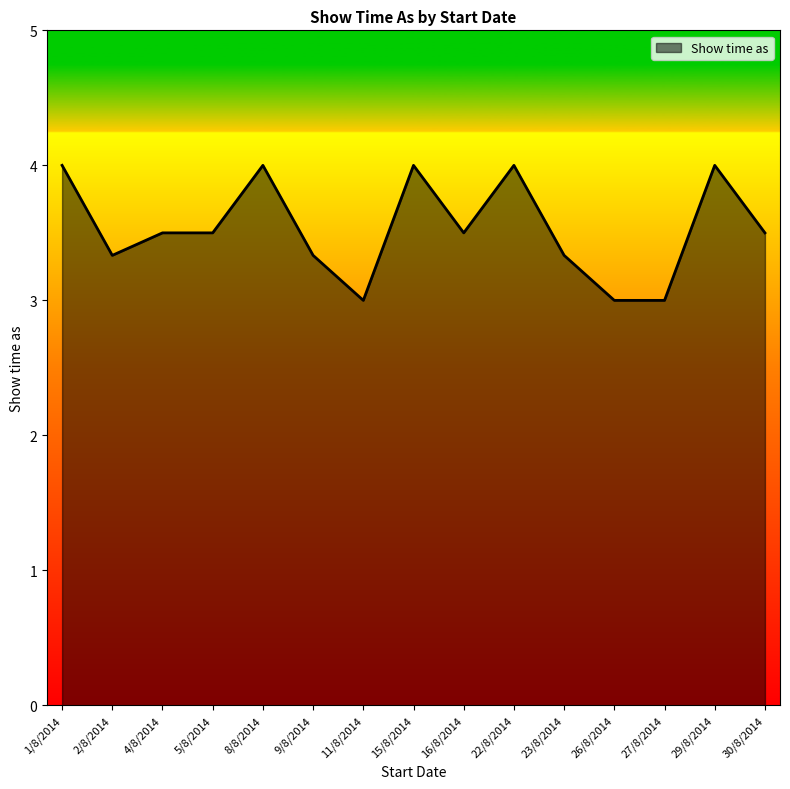

What is the difference between the maximum and minimum values?

1.0